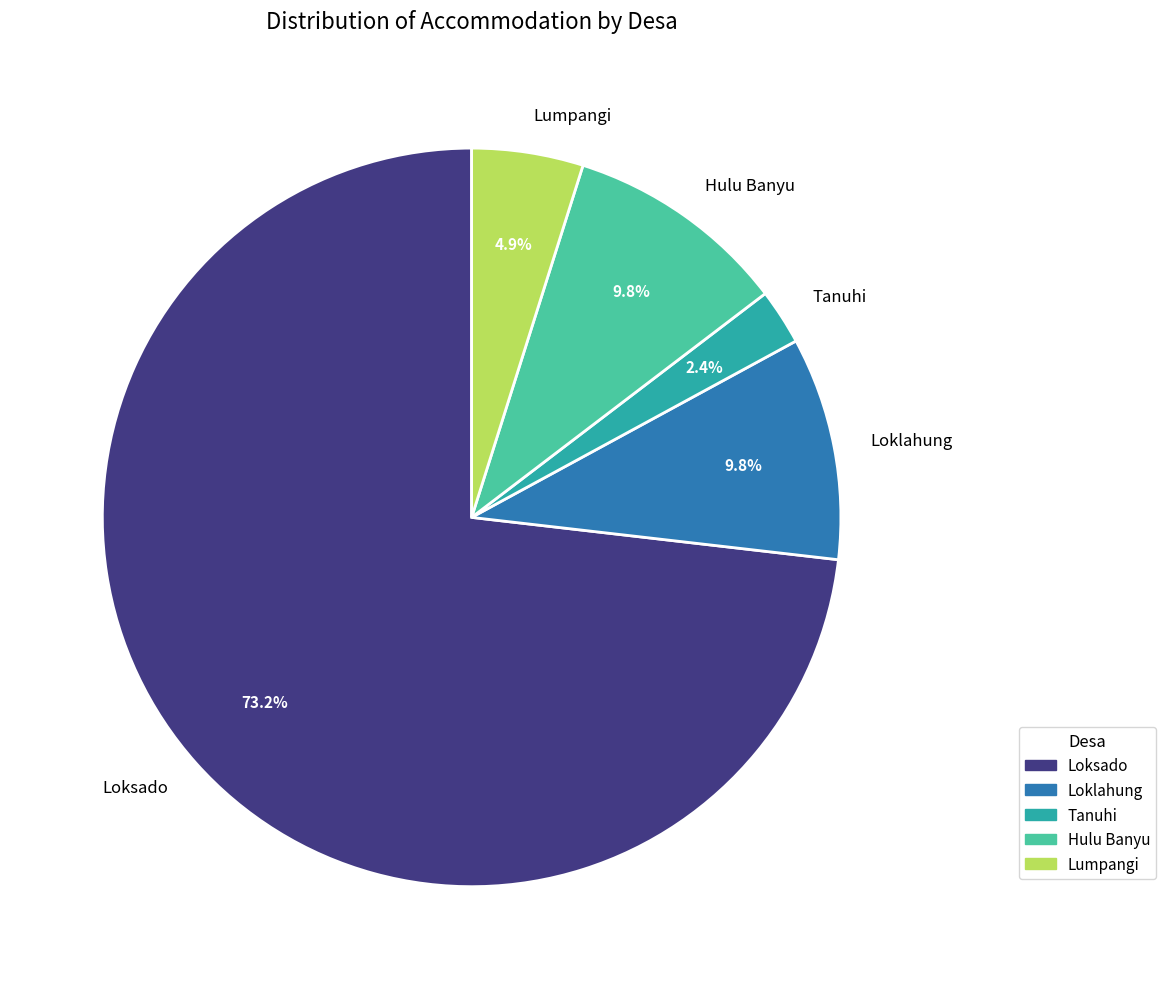

Is the sum of Tanuhi and Hulu Banyu greater than half?

No